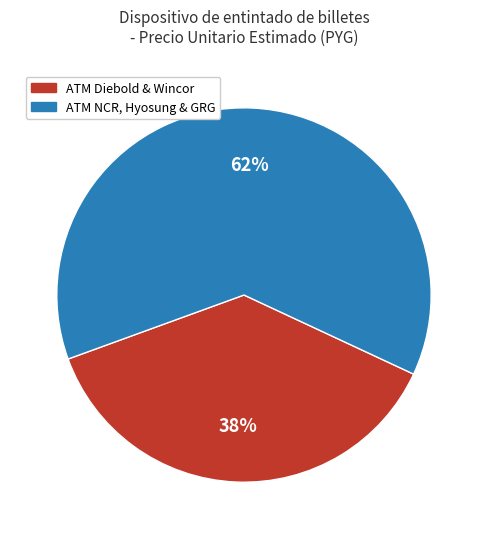

How many segments does this pie chart have?

2